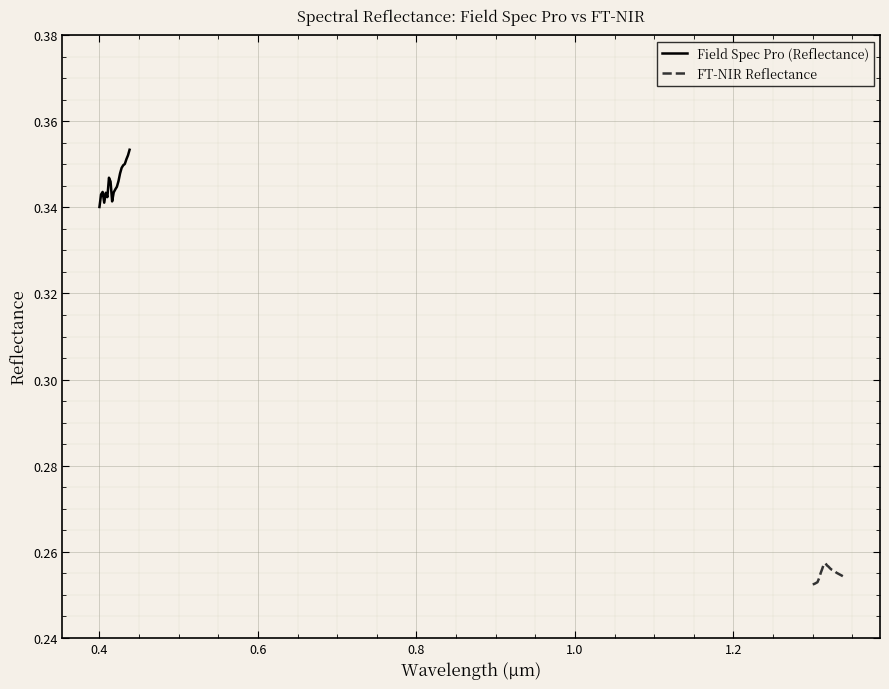

What is the sum of all FT-NIR Reflectance values?

5.1